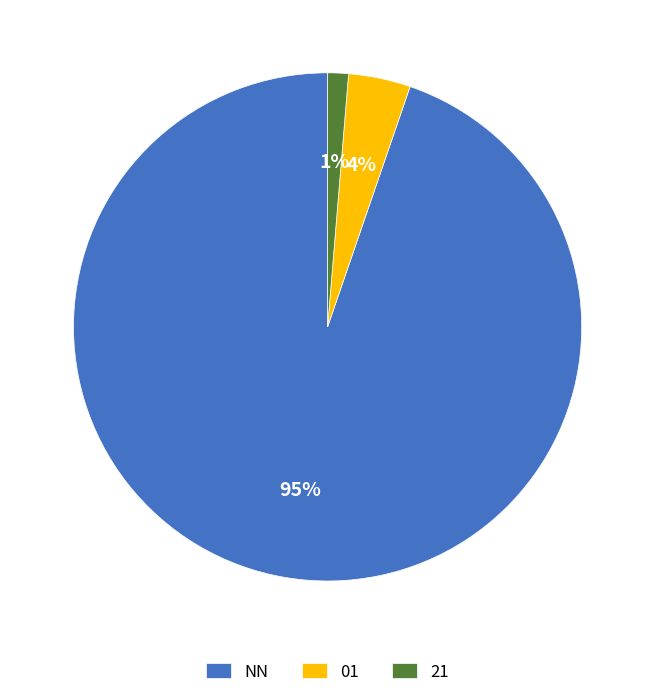

Is it true that NN is 68% of the pie?

False